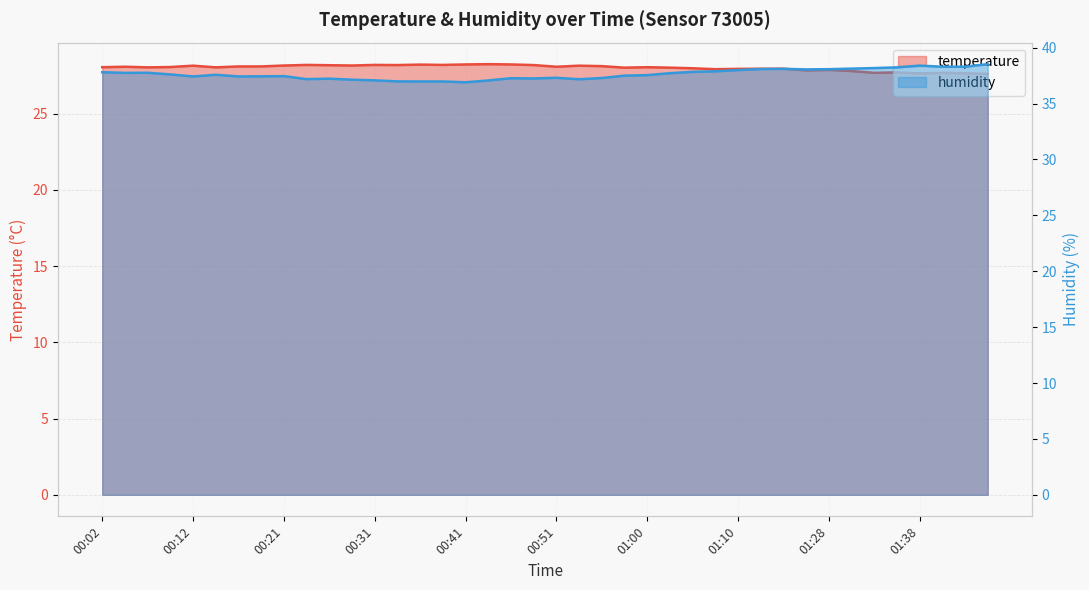

List the labels in order of temperature value, largest first.

00:43, 00:41, 00:46, 00:36, 00:24, 00:31, 00:38, 00:34, 00:48, 00:26, 00:21, 00:29, 00:12, 00:53, 00:56, 00:16, 00:19, 00:04, 00:51, 00:09, 00:02, 01:00, 00:07, 00:14, 00:58, 01:03, 01:05, 01:13, 01:15, 01:10, 01:08, 01:28, 01:25, 01:31, 01:36, 01:33, 01:41, 01:44, 01:38, 01:46